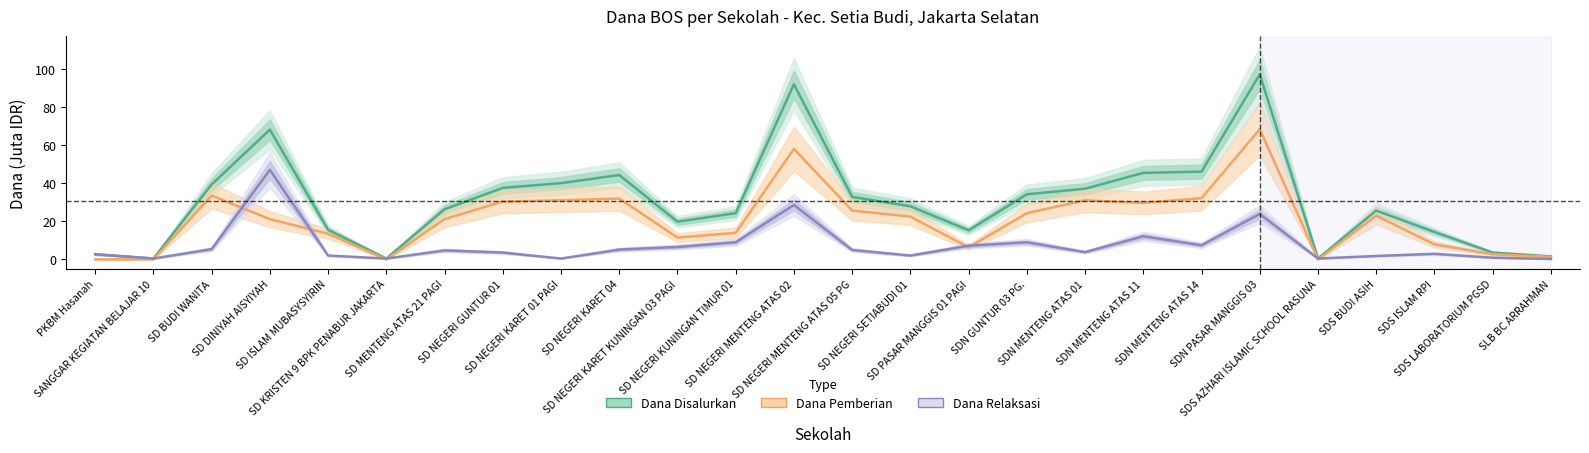

What is the spread (max minus min) of values at SD NEGERI KARET 01 PAGI?

39.6